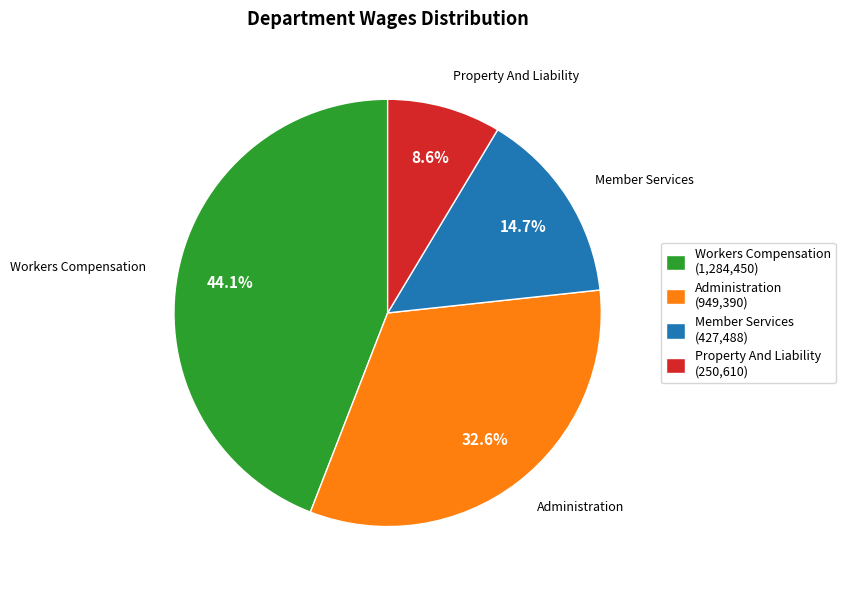

To the nearest percent, what portion does Member Services represent?

15%